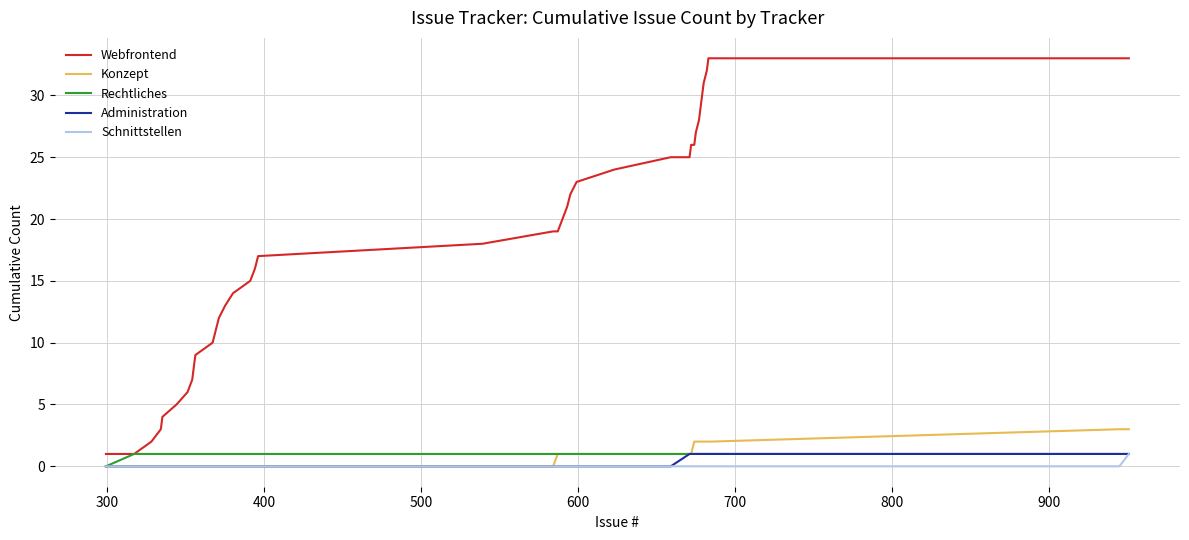

True or false: Webfrontend and Konzept cross at least once.

False